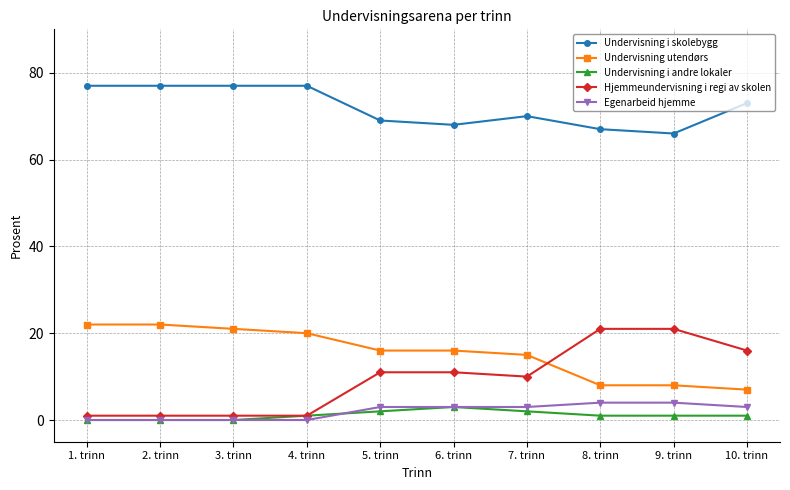

What are all the series names shown in the legend?

Undervisning i skolebygg, Undervisning utendørs, Undervisning i andre lokaler, Hjemmeundervisning i regi av skolen, Egenarbeid hjemme